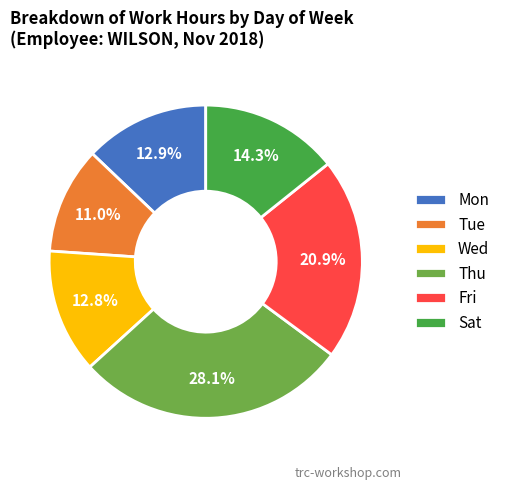

Which has a higher value, Tue or Mon?

Mon